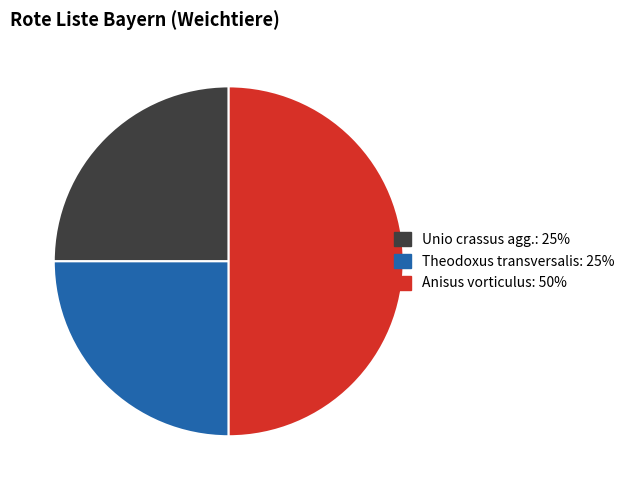

The Anisus vorticulus slice represents 59% of the pie. True or false?

False